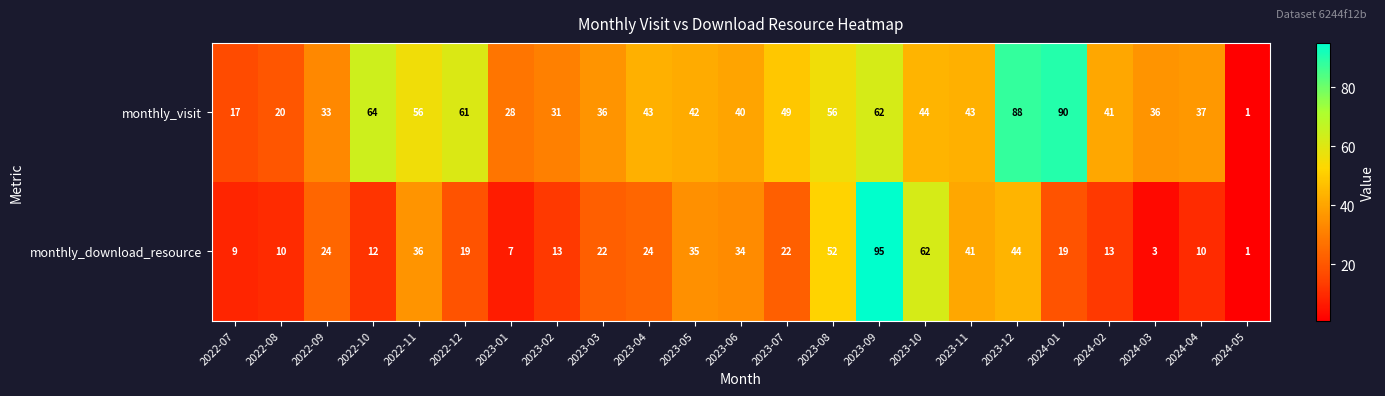

Rank the series at 2024-01 from lowest to highest value.

monthly_download_resource, monthly_visit